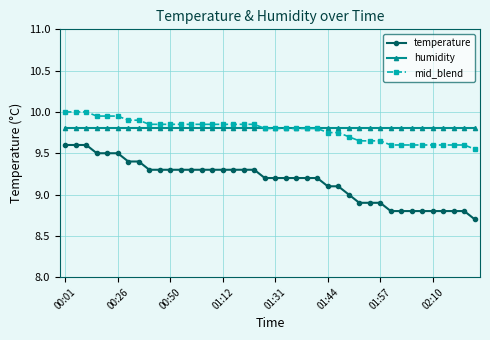

How many series are shown in this chart?

3